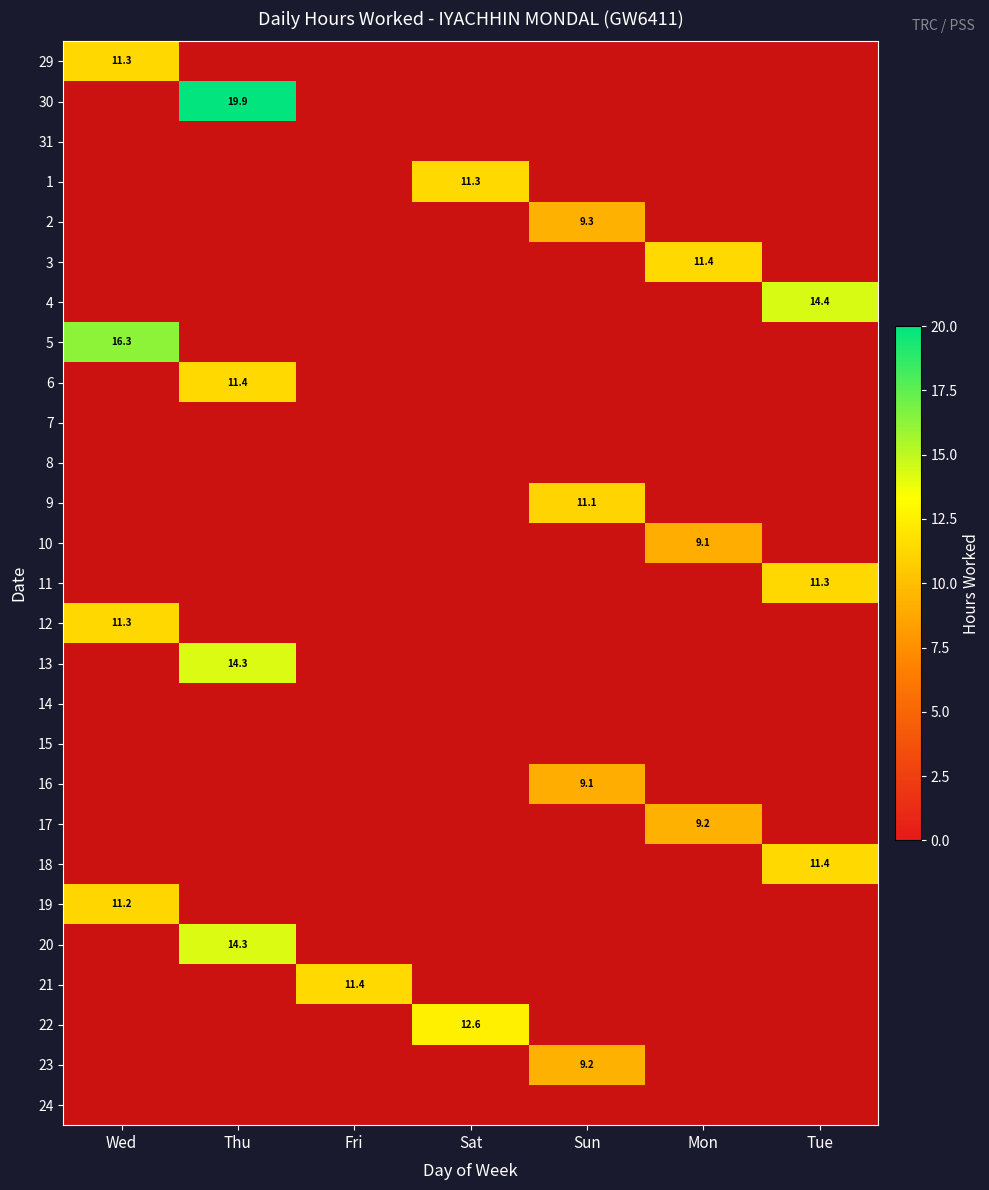

The 23 series shows 9.2 at Sun. True or false?

True